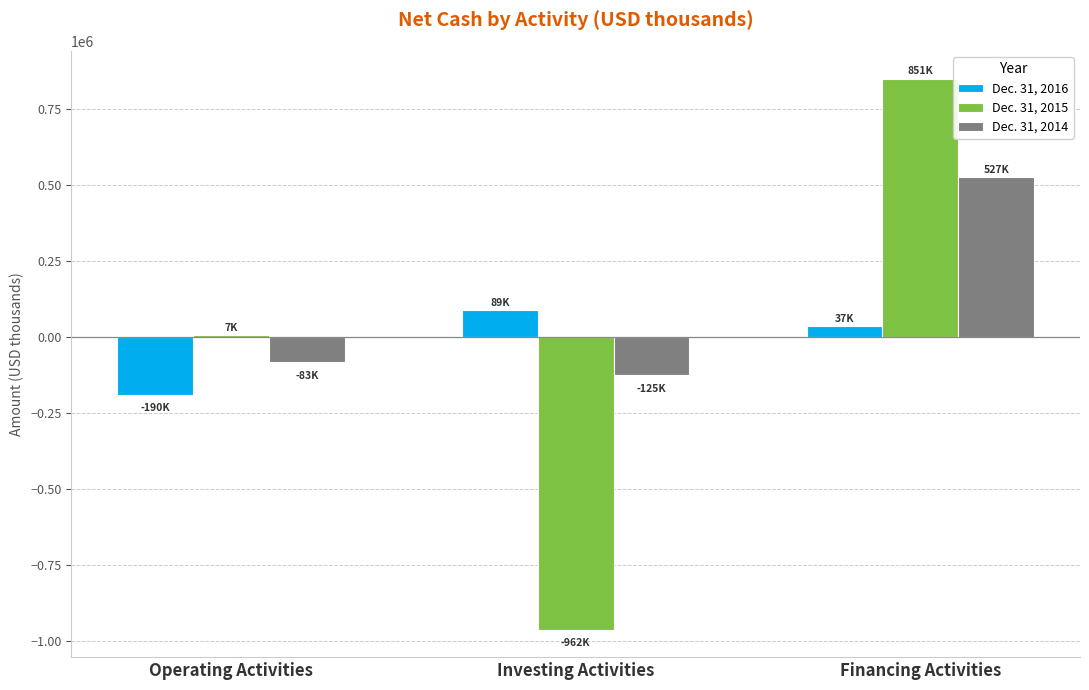

Is it true that Dec. 31, 2015 equals 568181 at Financing Activities?

False